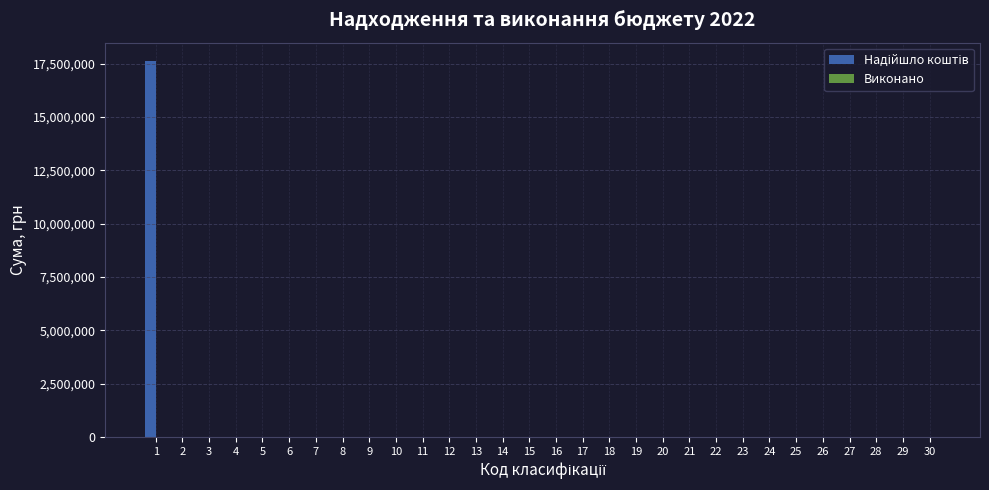

Reading right to left, transcribe all the data shown in this chart.

30=0	29=0	28=0	27=0	26=0	25=0	24=0	23=0	22=0	21=0	20=0	19=0	18=0	17=0	16=0	15=0	14=0	13=0	12=0	11=0	10=0	9=0	8=0	7=0	6=0	5=0	4=0	3=0	2=0	1=17602300